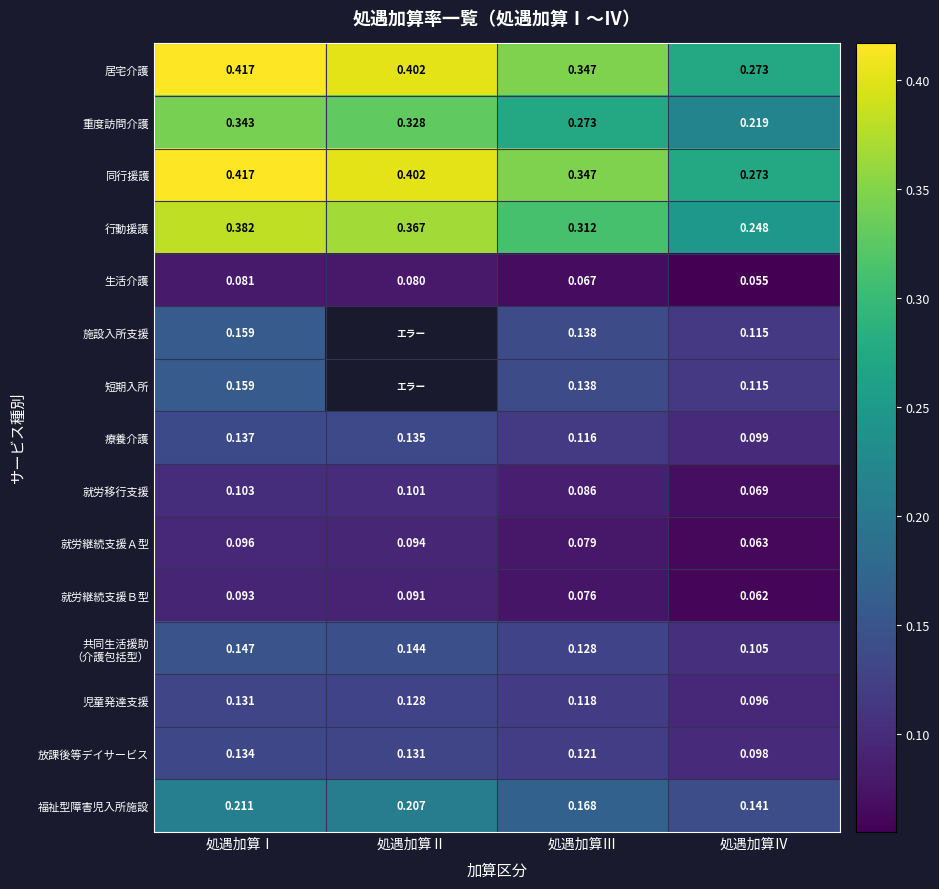

At how many categories does at least one series exceed 0?

4